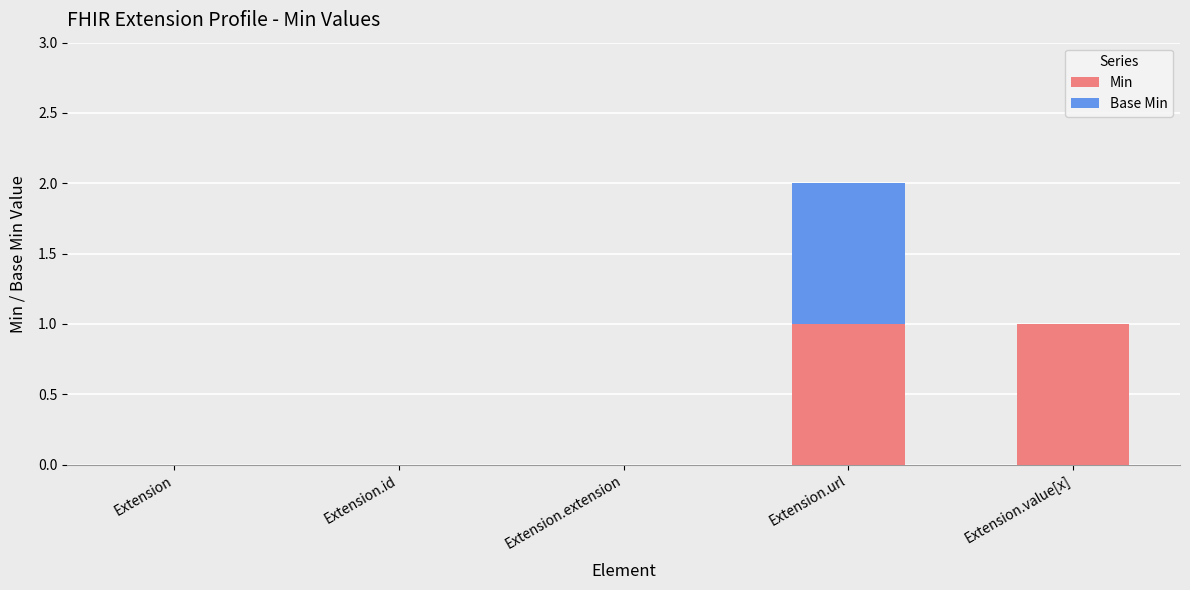

Is it true that Min equals 0 at Extension.id?

True